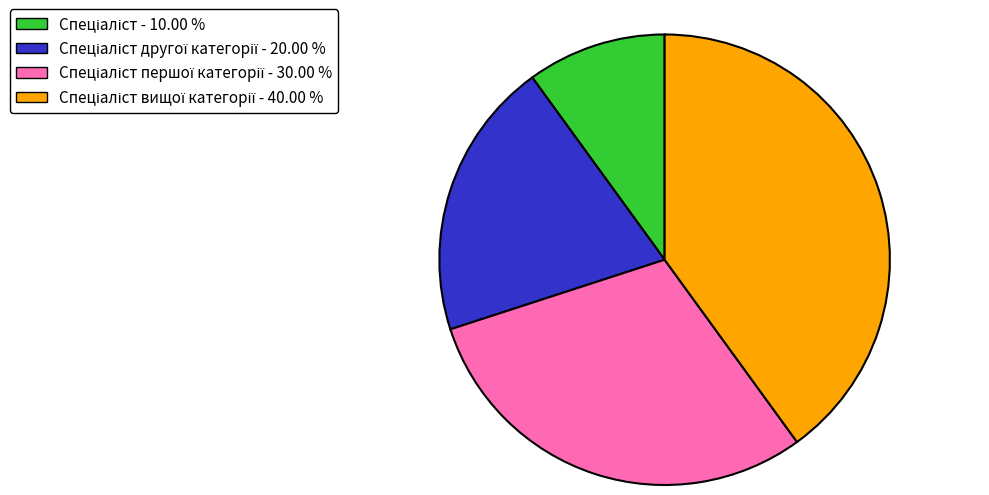

Is there a majority slice in this chart?

No